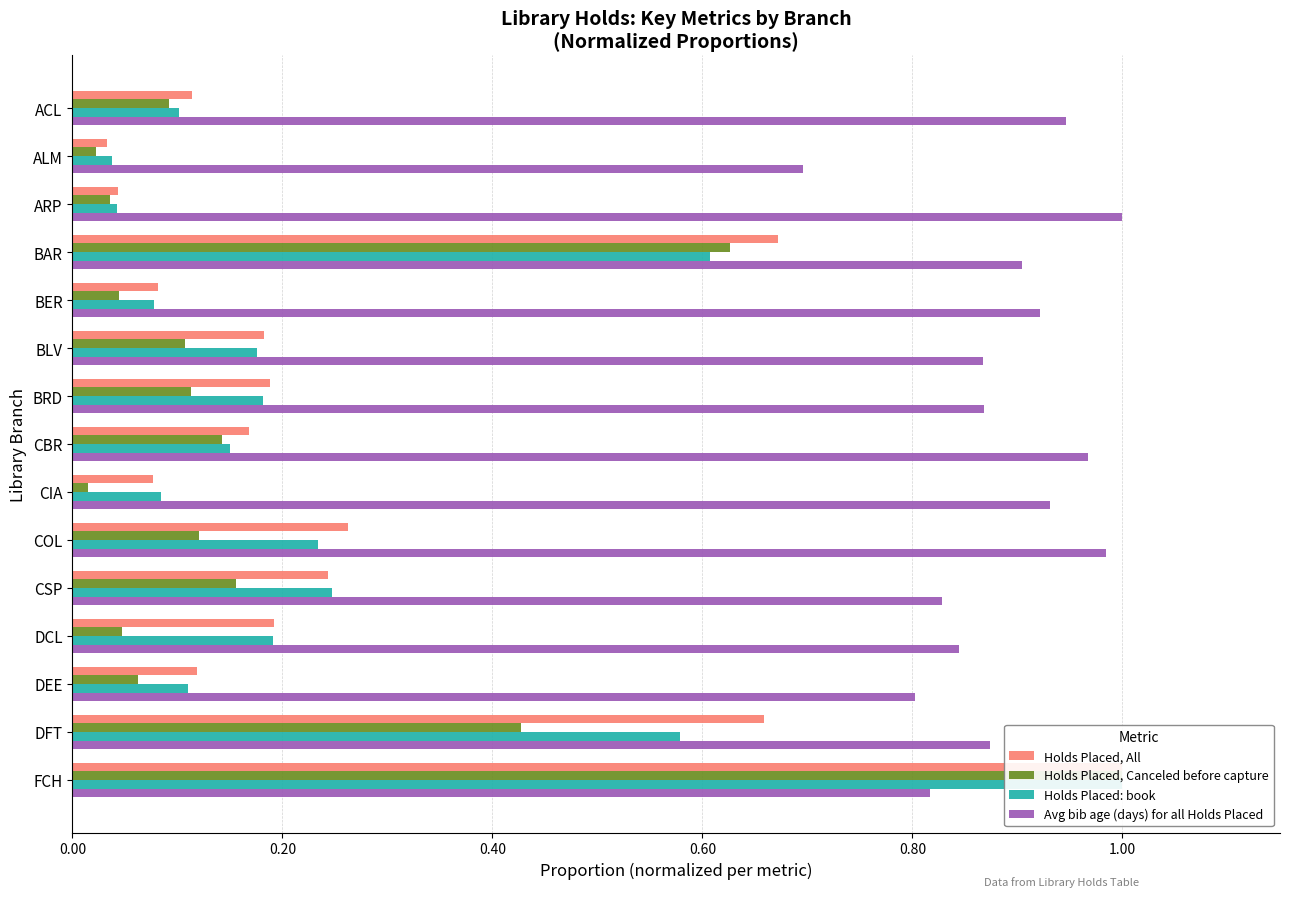

At DFT, list the series in order from smallest to largest.

Holds Placed, Canceled before capture, Holds Placed: book, Holds Placed, All, Avg bib age (days) for all Holds Placed